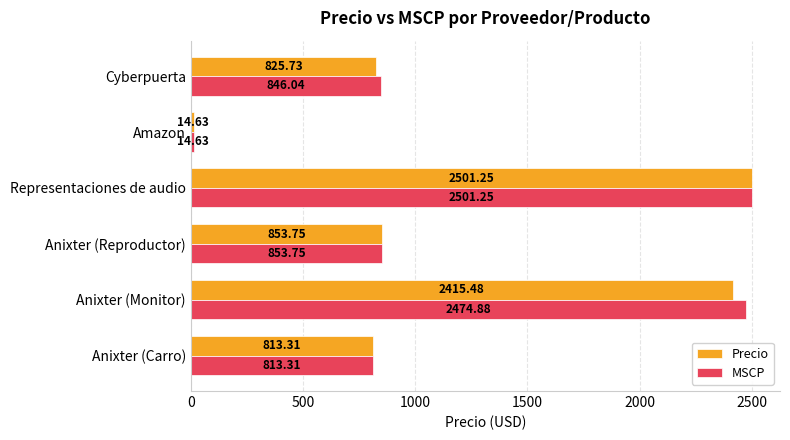

Count the number of data series in this chart.

2